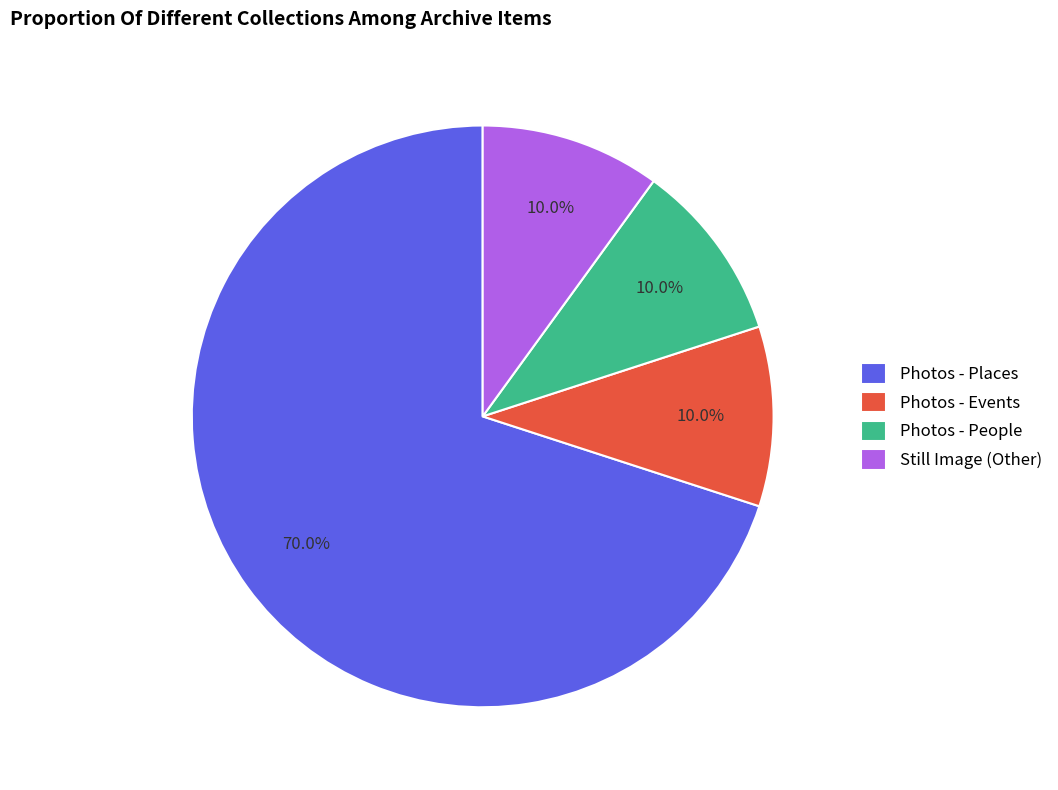

Approximately how many times larger is the value at Photos - Events compared to Still Image (Other)?

1.0